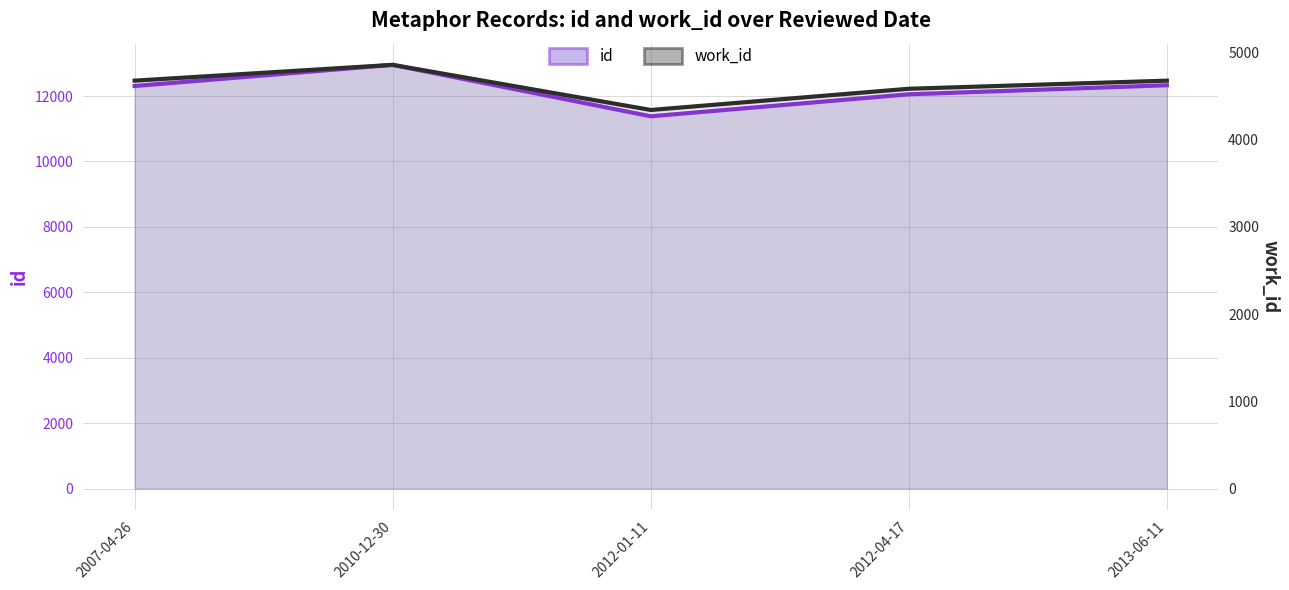

What is the sum of the id values at 2013-06-11 and 2012-04-17?

24383